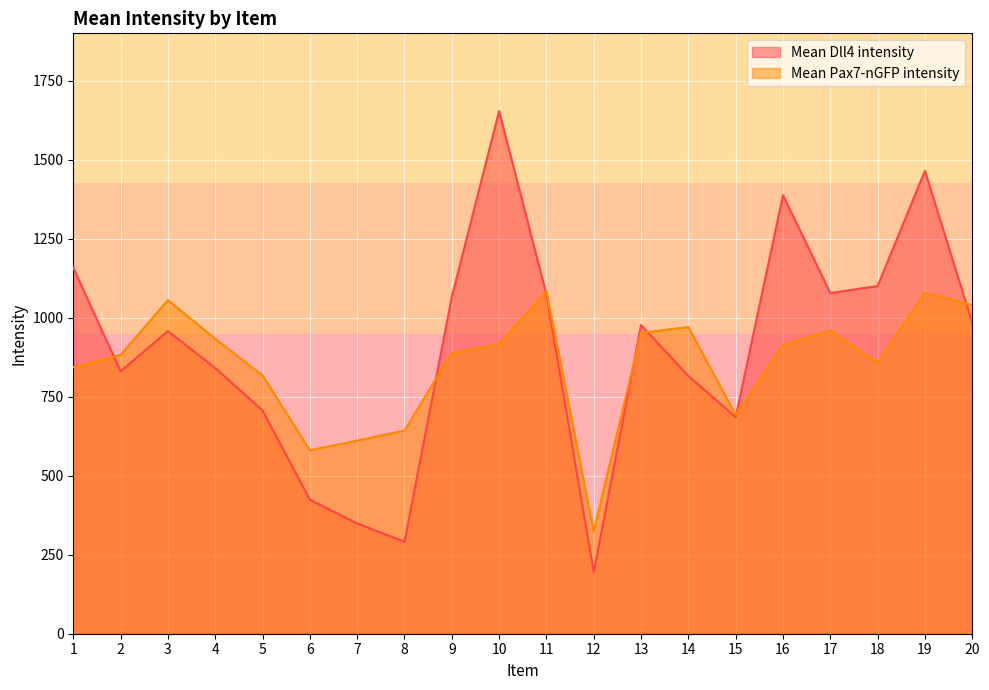

The Mean Pax7-nGFP intensity series shows 479.6 at 12. True or false?

False